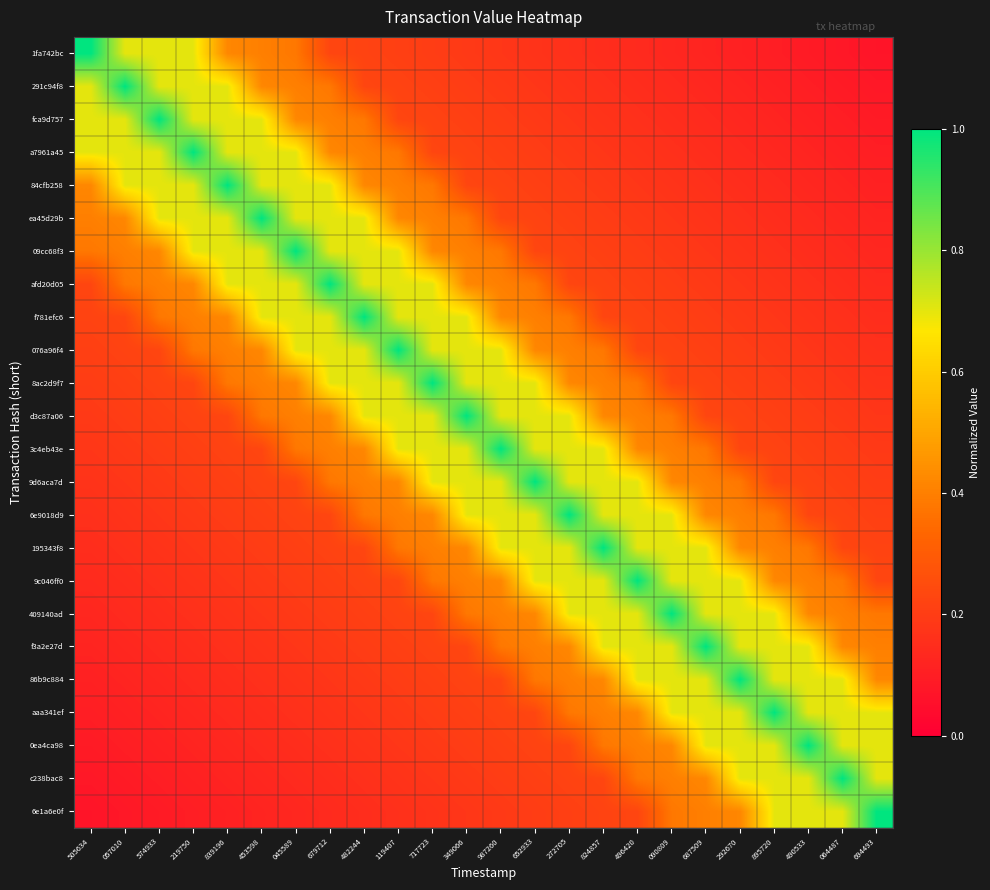

Between 687509 and 839196, which is larger?

839196